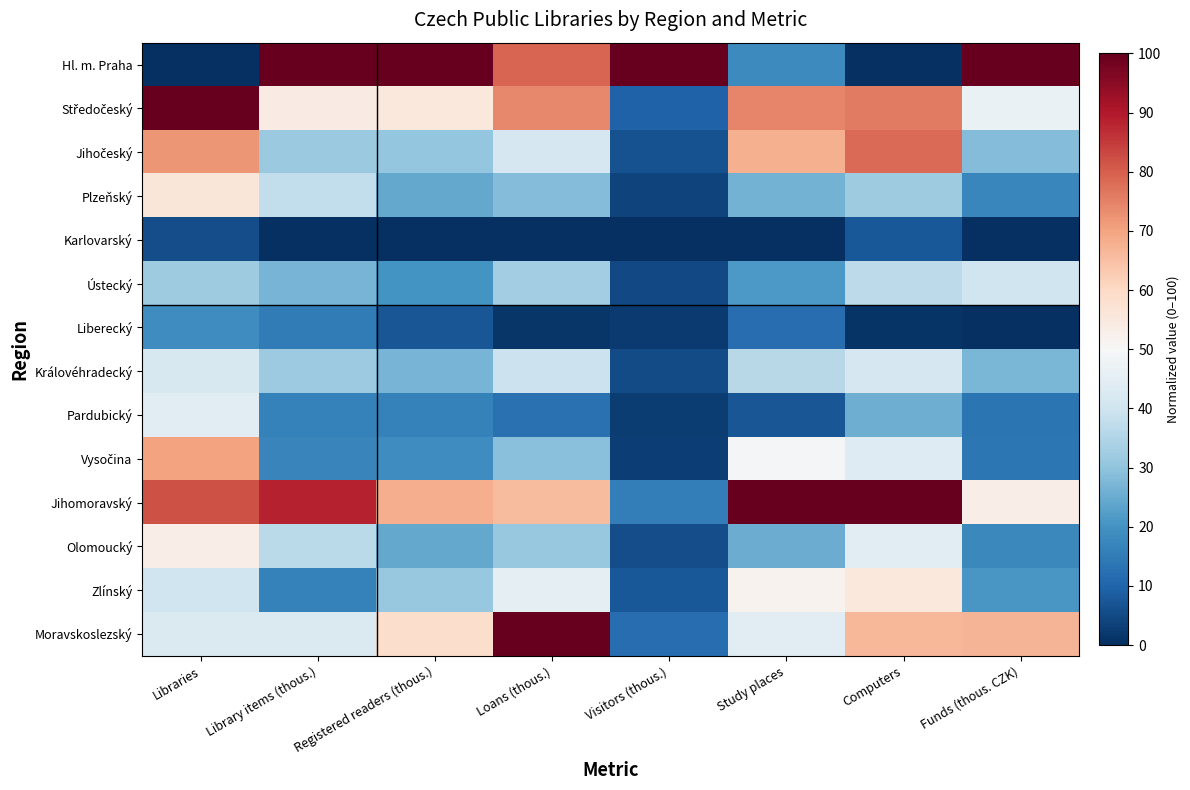

Which series has the widest spread of values?

Hl. m. Praha